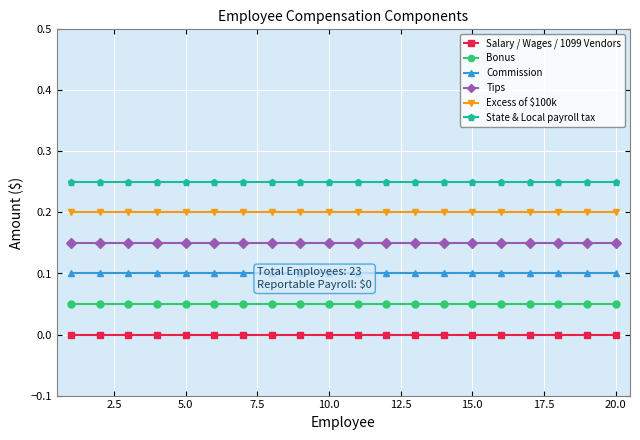

The Excess of $100k series shows 0.1 at 15.0. True or false?

False